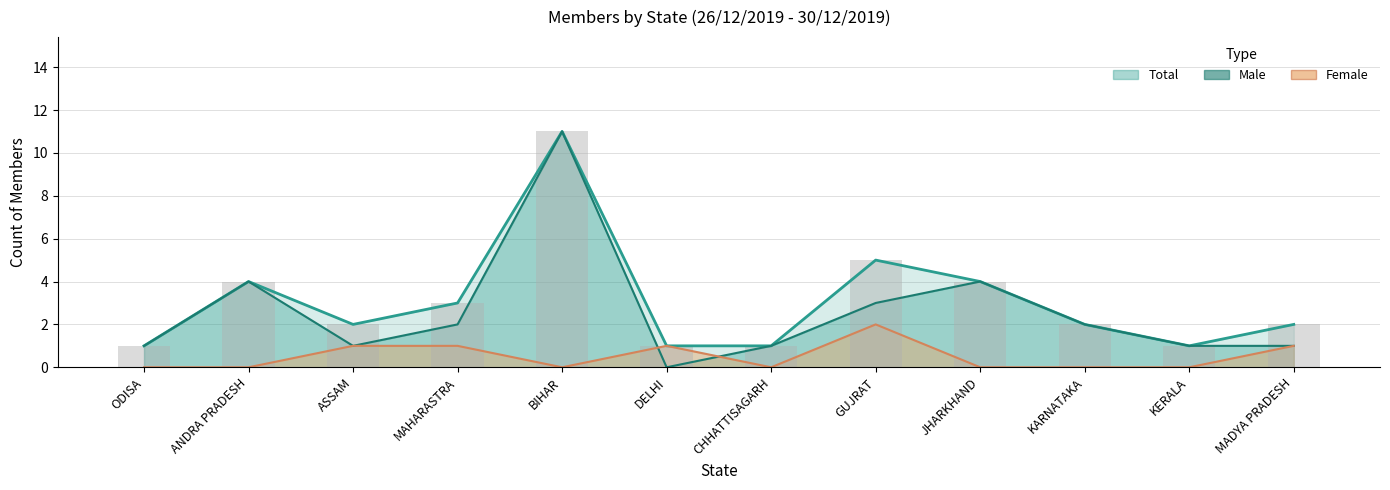

What is the difference between the maximum and minimum values in the Female series?

2